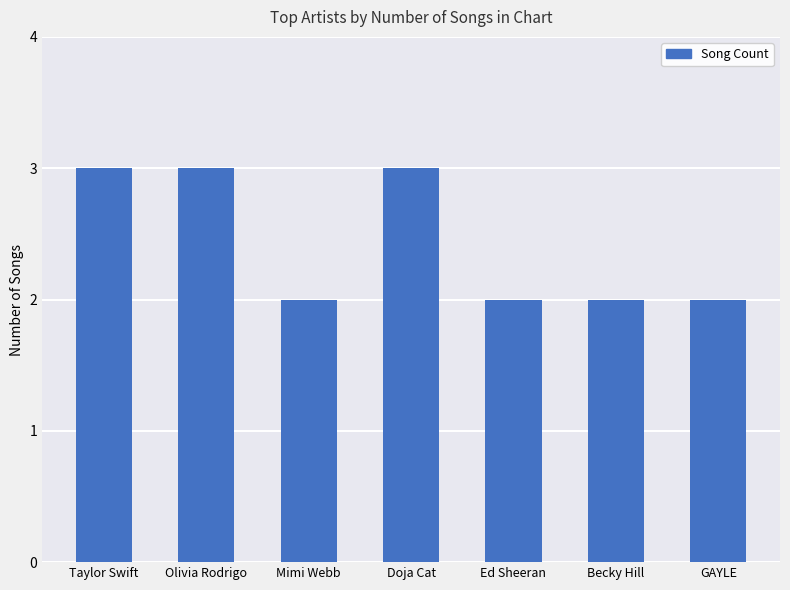

What is the difference between the values at Doja Cat and Mimi Webb?

1